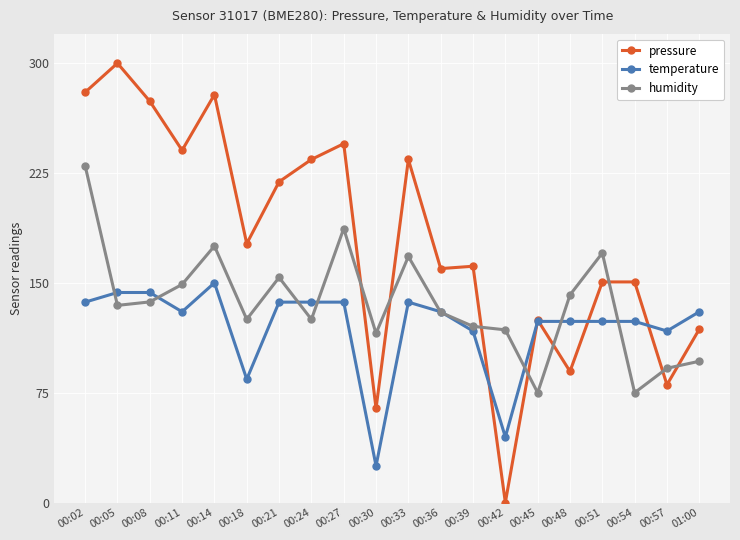

What is the label of the 10th point from the left?

00:30